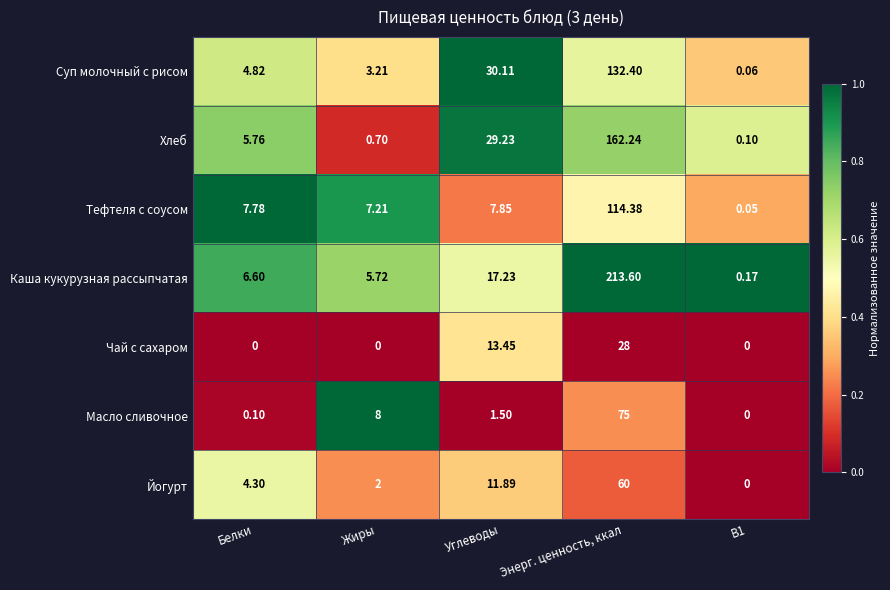

At Жиры, list the series in order from smallest to largest.

Чай с сахаром, Хлеб, Йогурт, Суп молочный с рисом, Каша кукурузная рассыпчатая, Тефтеля с соусом, Масло сливочное